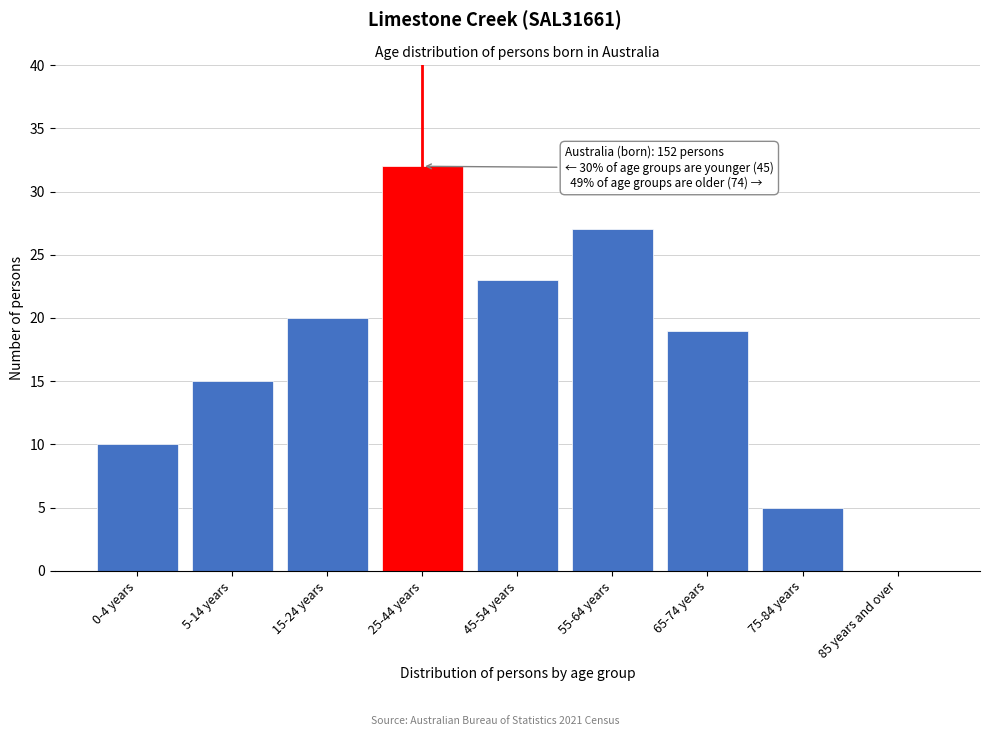

Reading left to right, list all the values displayed in this chart.

0-4 years=10	5-14 years=15	15-24 years=20	25-44 years=32	45-54 years=23	55-64 years=27	65-74 years=19	75-84 years=5	85 years and over=0